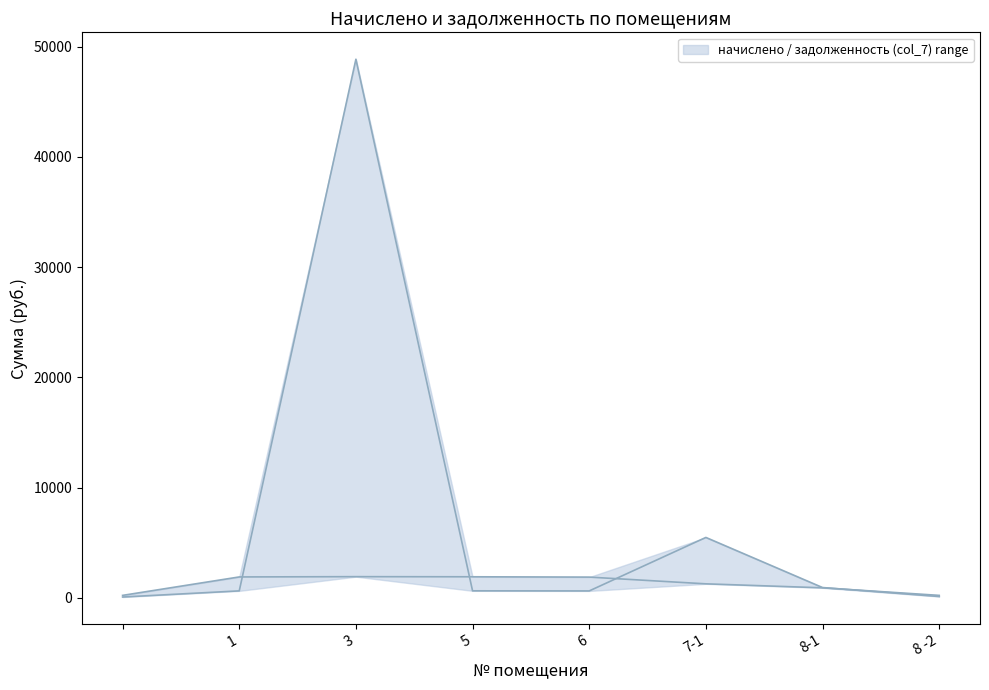

Reading right to left, extract all data points from this chart.

начислено: 223.6	909.2	1270.3	1880.7	1910.0	1921.0	1895.3	223.6
задолженность (col_7): 119.2	934.0	5477.6	626.9	636.7	48851.0	631.8	74.4